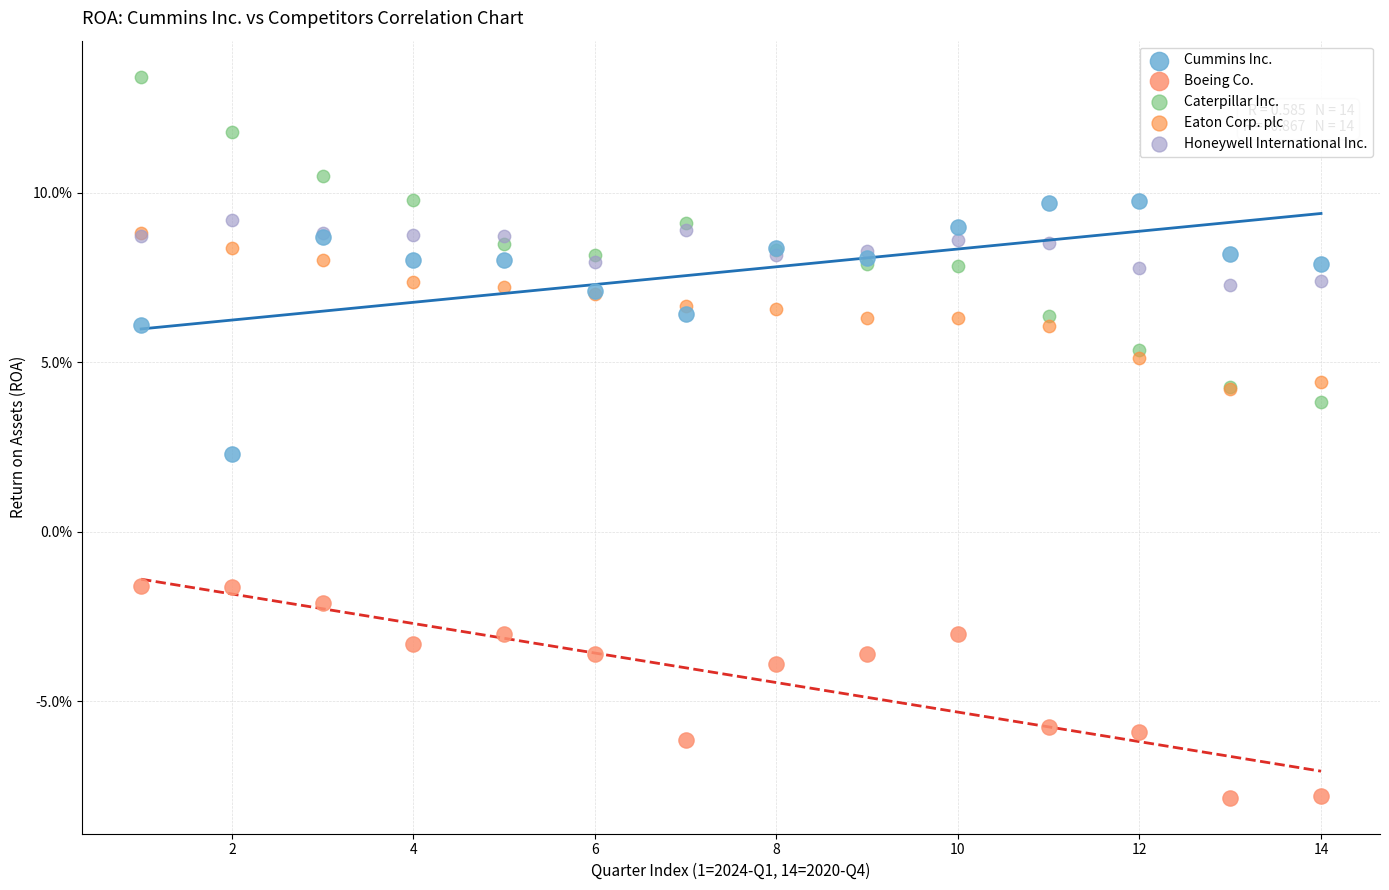

Which series reaches the maximum Y coordinate?

Caterpillar Inc.